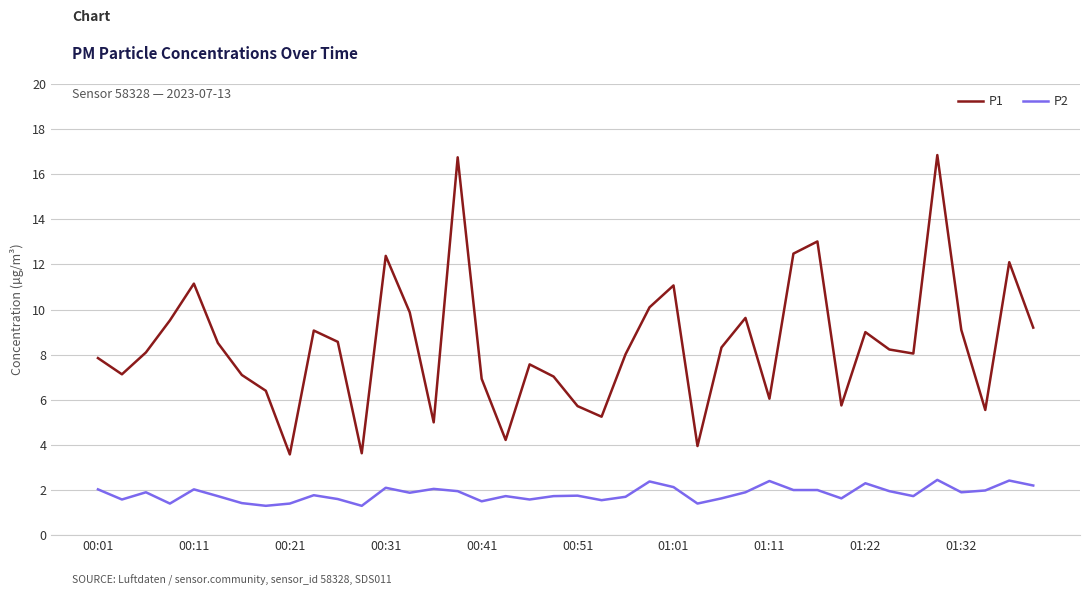

True or false: P1 and P2 intersect in this chart.

False